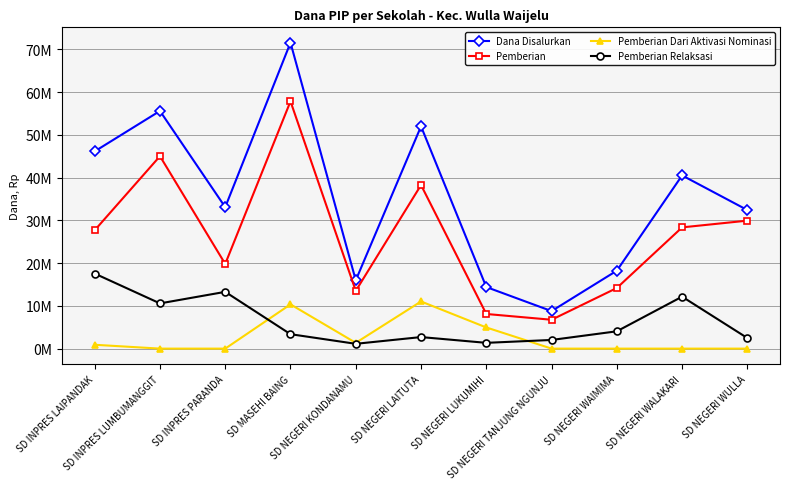

At which label is Dana Disalurkan closest to 40162500?

SD NEGERI WALAKARI